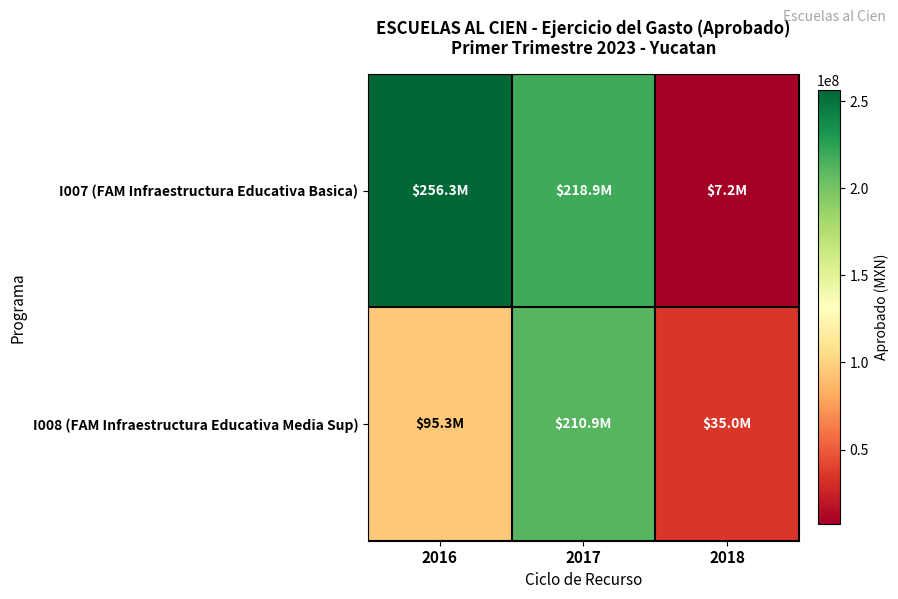

Rank the series by their average value, from lowest to highest.

I008 (FAM Infraestructura Educativa Media Sup), I007 (FAM Infraestructura Educativa Basica)